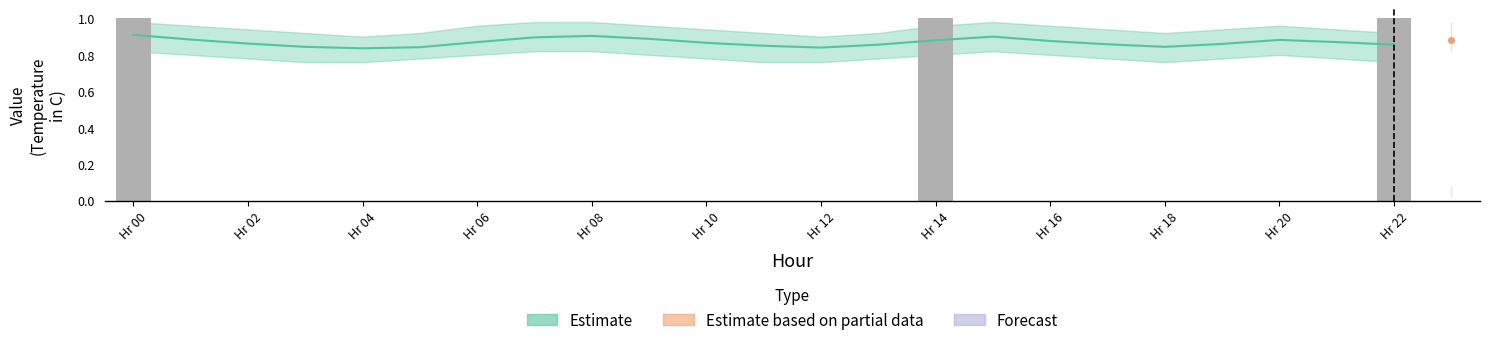

What is the label of the 11th bar from the right?

Hr 12